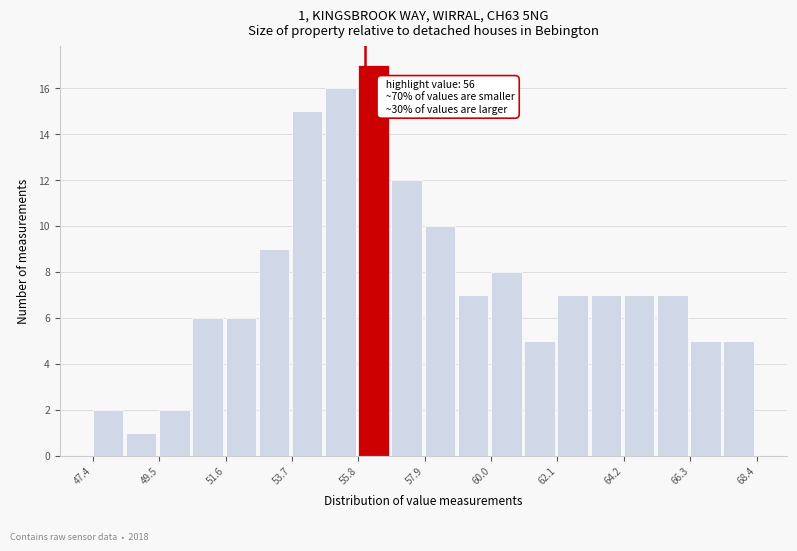

Read against the x-axis, roughly where is the centre of the tallest bar?

56.5